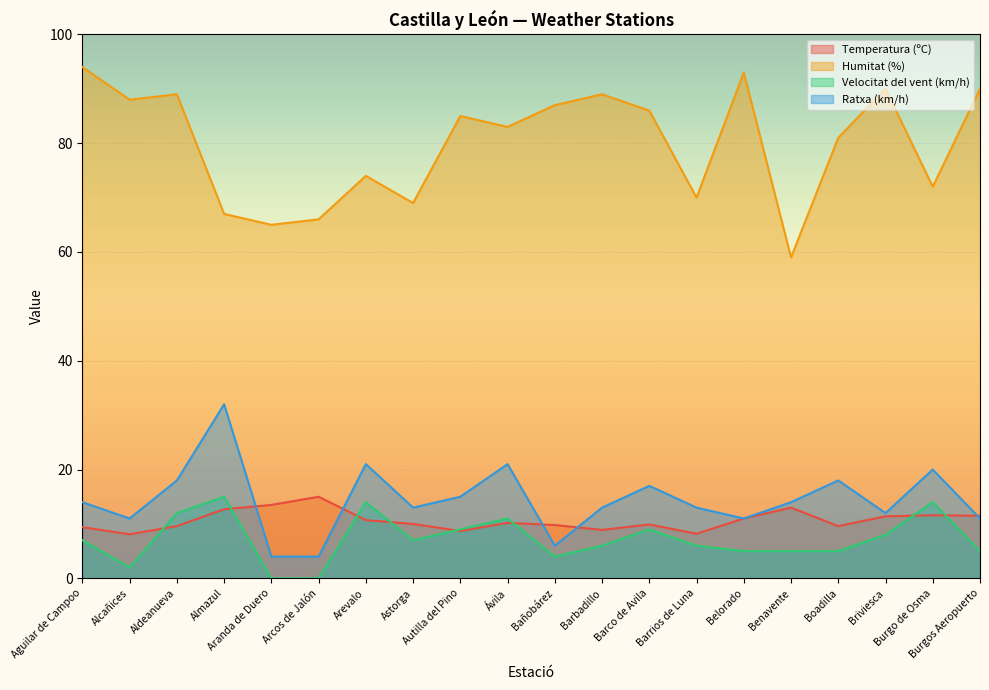

Which has a higher value, Briviesca or Burgos Aeropuerto?

Burgos Aeropuerto